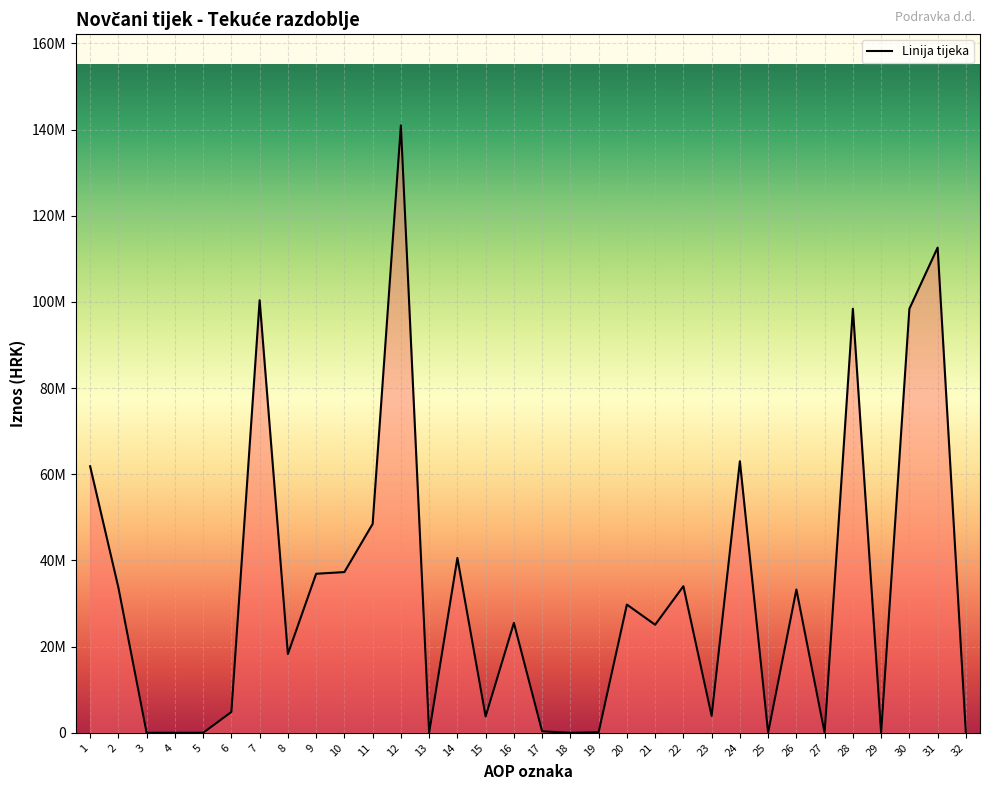

What is the greatest value displayed?

140962010.0